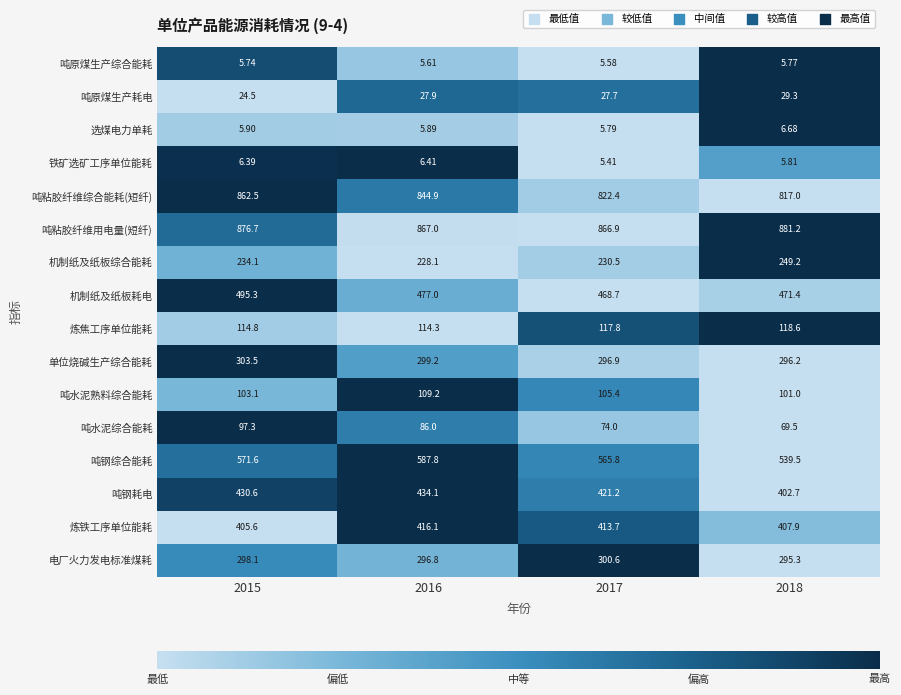

What is the difference between the highest and lowest values at 2017?

861.5